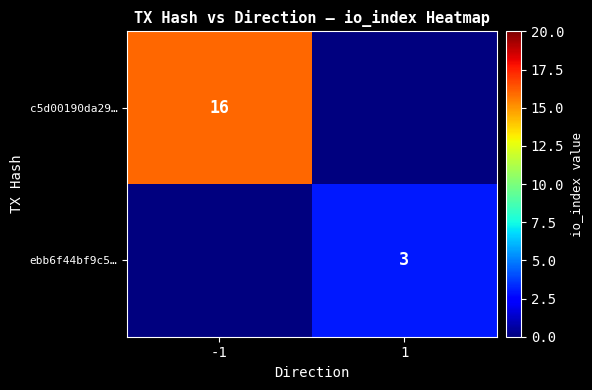

Is the value of c5d00190da29… at -1 greater than the value of ebb6f44bf9c5… at 1?

Yes